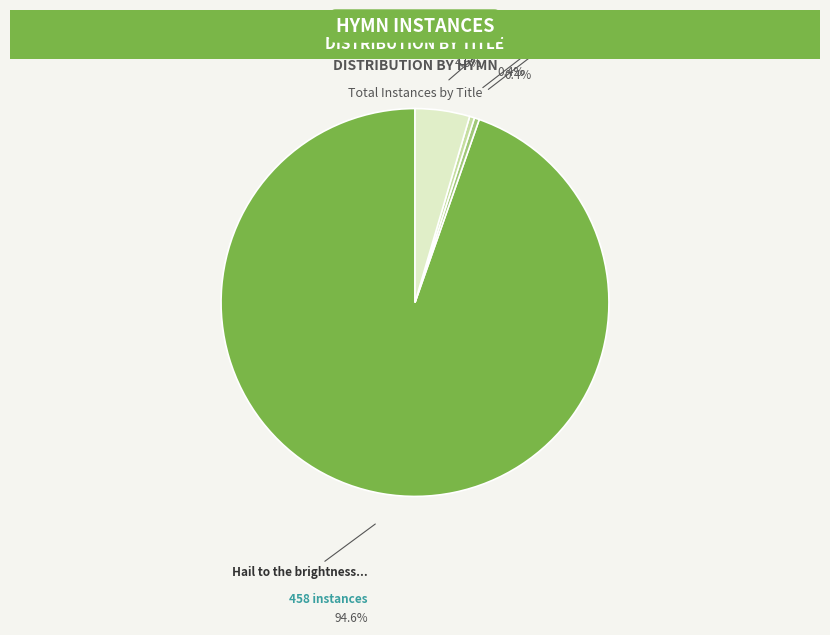

To the nearest percent, what is the difference between the Help me, O Jesus, Thou mighty Defender and Hail to the brightness of Zion's glad morning slice percentages?

94%